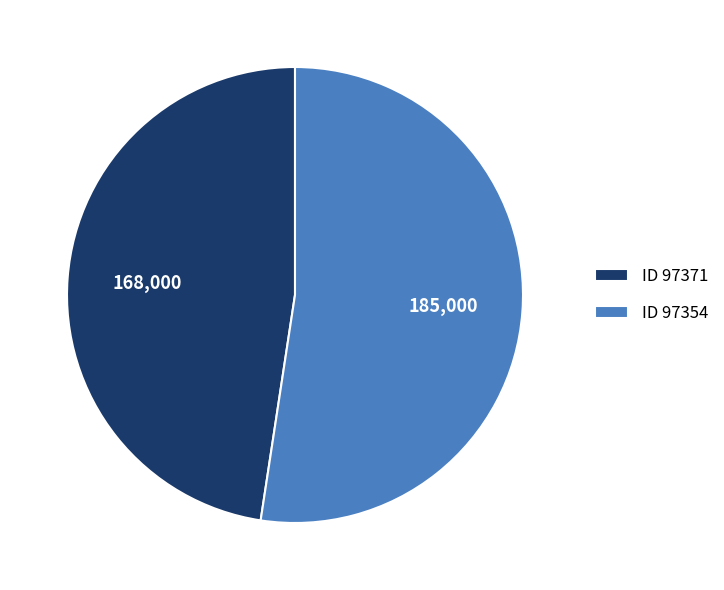

Rank the categories by value from highest to lowest.

ID 97354, ID 97371